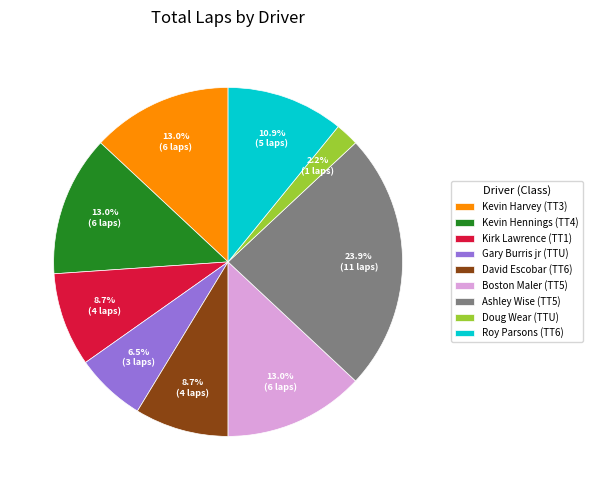

The Kevin Hennings (TT4) slice represents 19% of the pie. True or false?

False